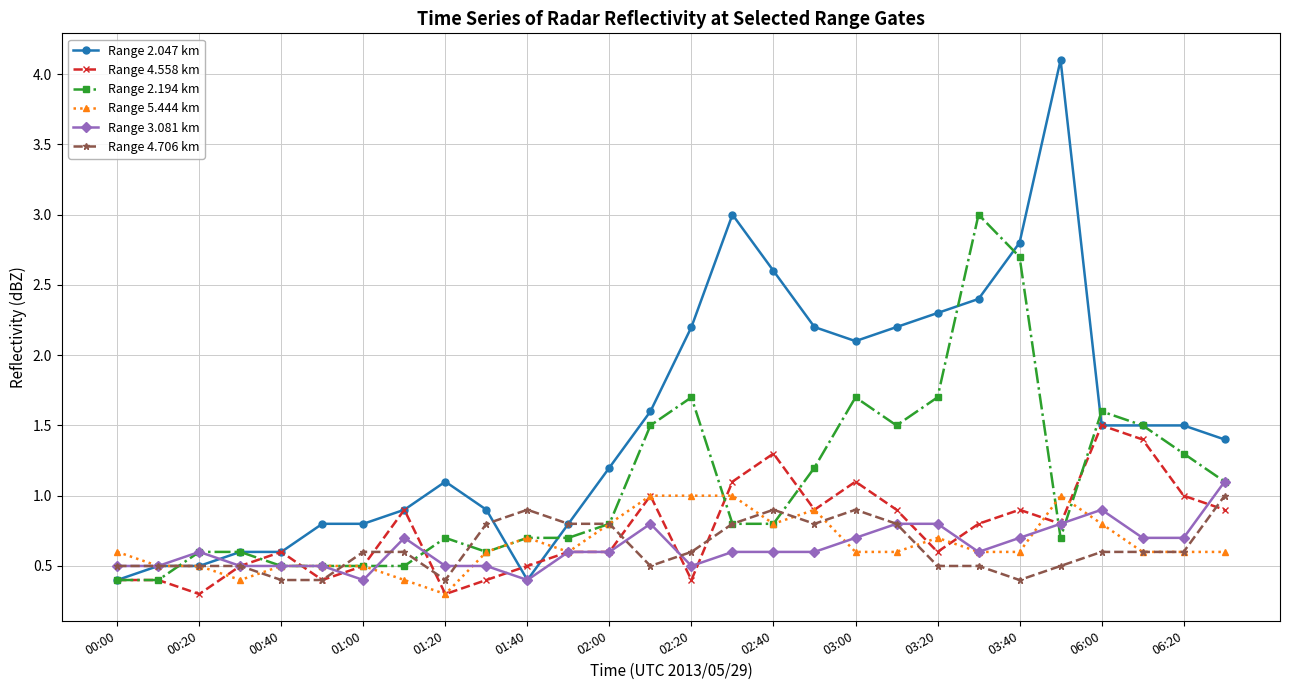

True or false: Range 3.081 km has more than 2 interior local peaks.

True